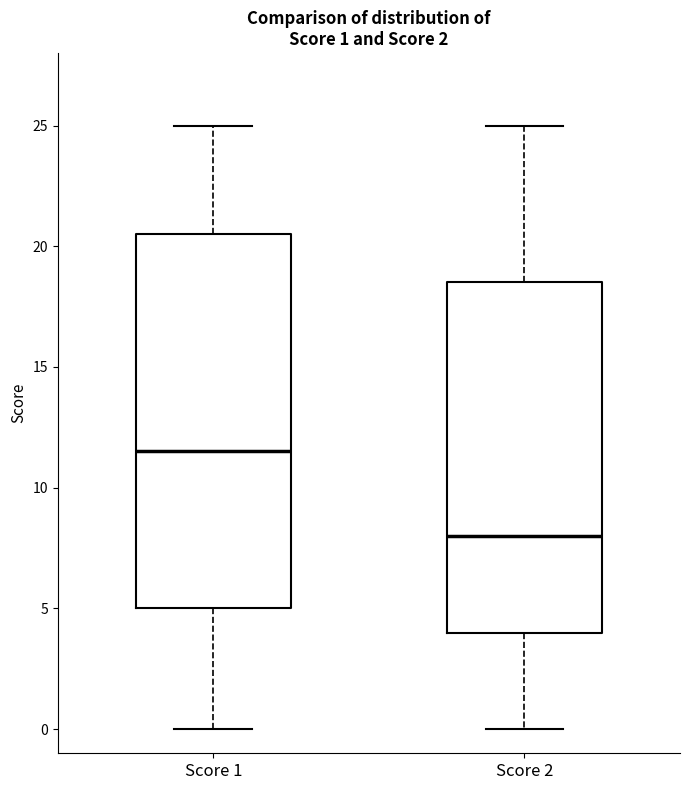

Which box's median line is the highest?

Score 1